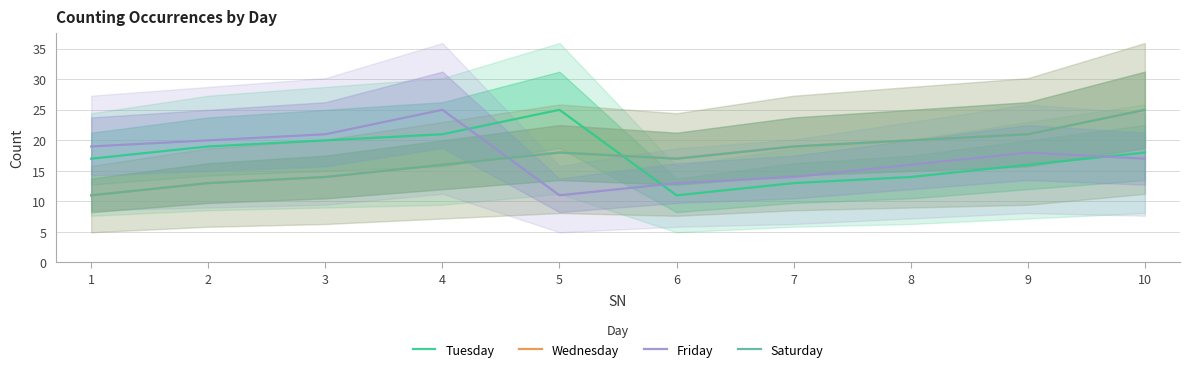

At which category does Tuesday reach its first local valley?

6